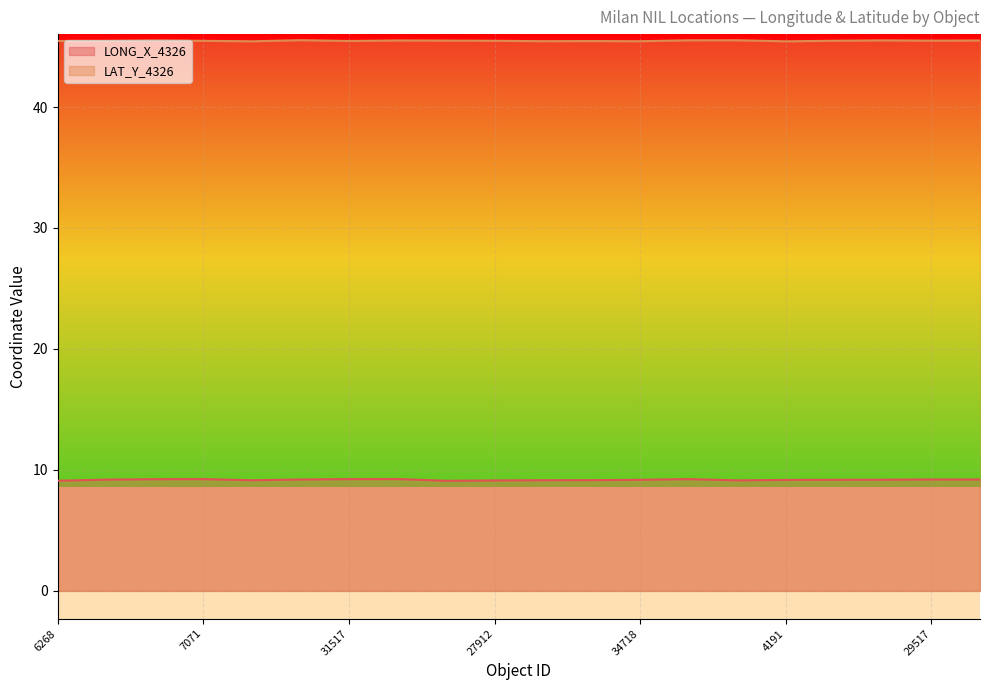

What is the difference between the maximum and minimum values in the LAT_Y_4326 series?

0.1